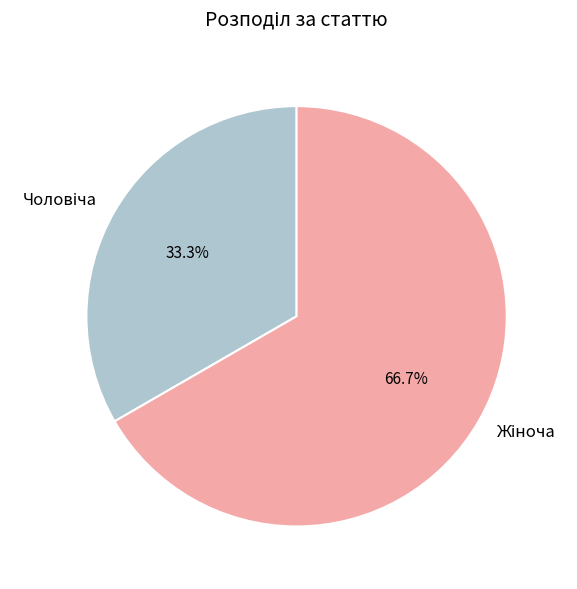

To the nearest percent, what is the difference between the largest and smallest slice percentages?

33%